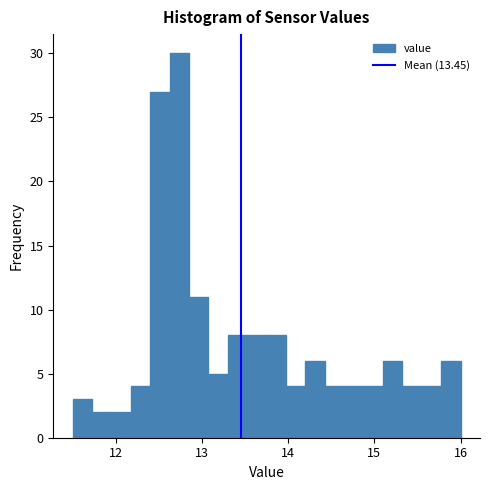

Around what value on the x-axis is the tallest bar? Give the approximate position of its centre, as read against the axis.

12.7